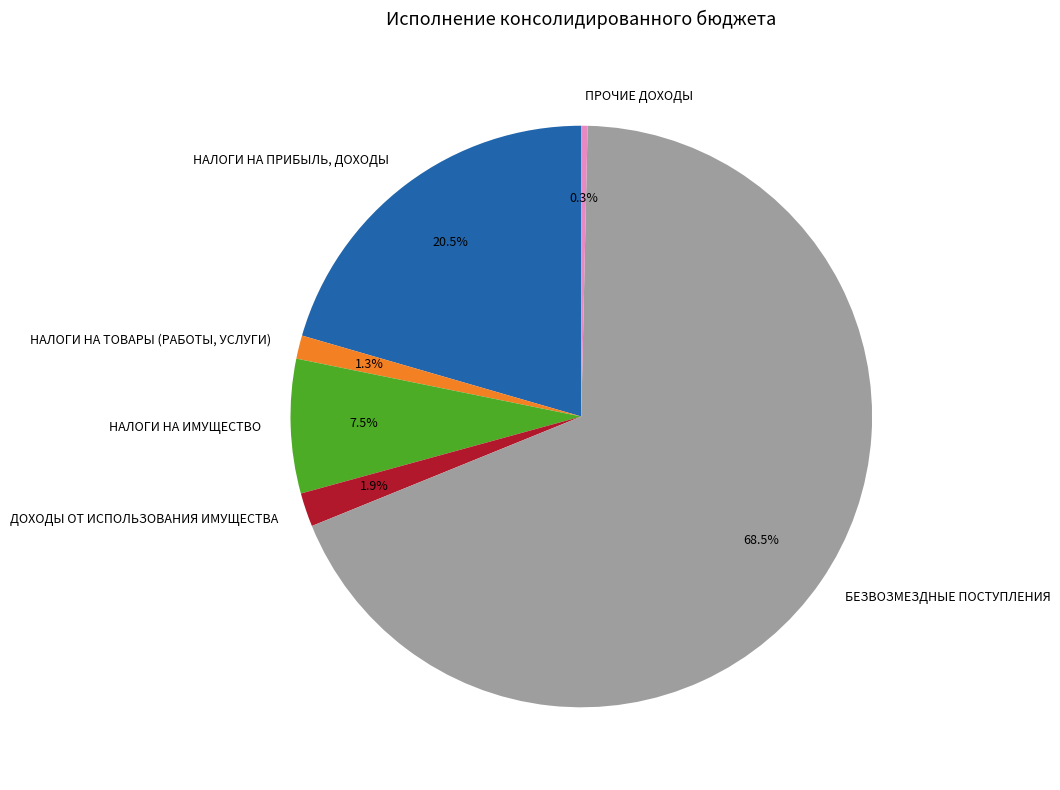

Which has a higher value, НАЛОГИ НА ИМУЩЕСТВО or НАЛОГИ НА ПРИБЫЛЬ, ДОХОДЫ?

НАЛОГИ НА ПРИБЫЛЬ, ДОХОДЫ